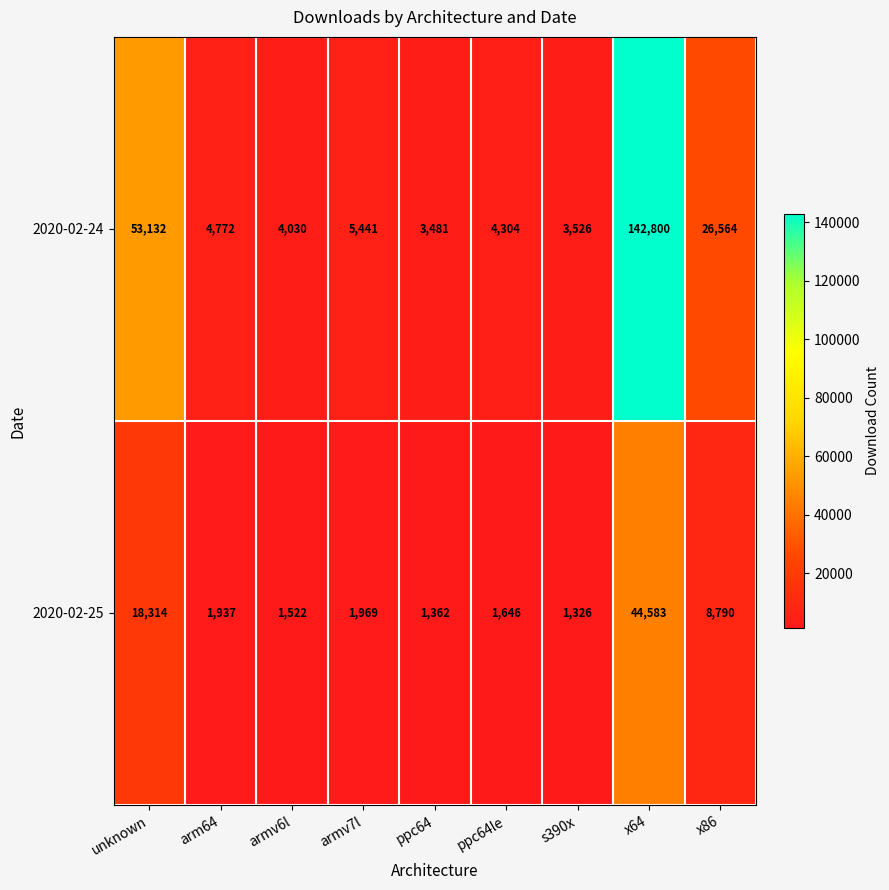

List the series in order of their peak value, highest first.

2020-02-24, 2020-02-25